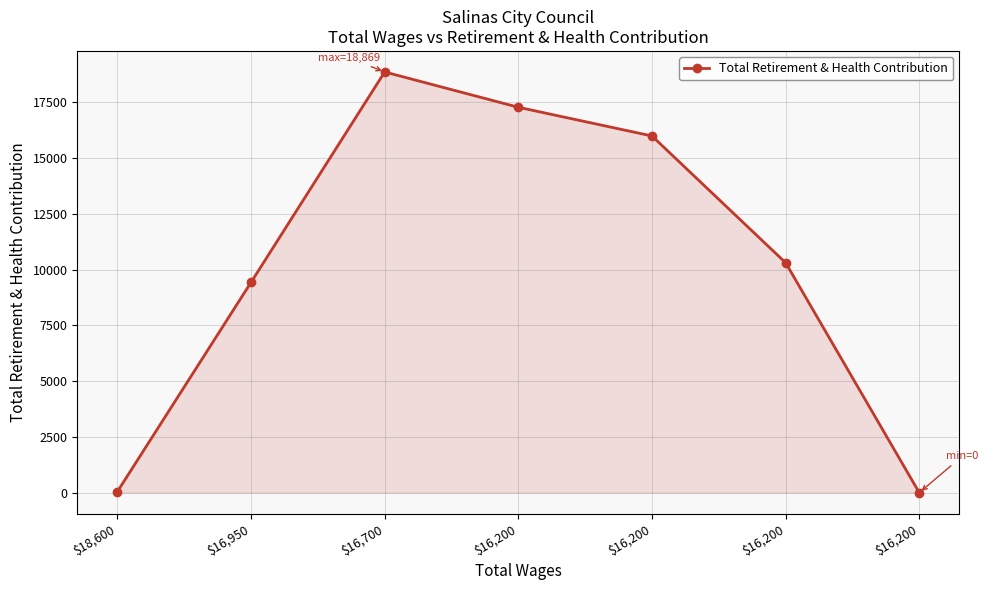

How many lines are shown in the chart?

1